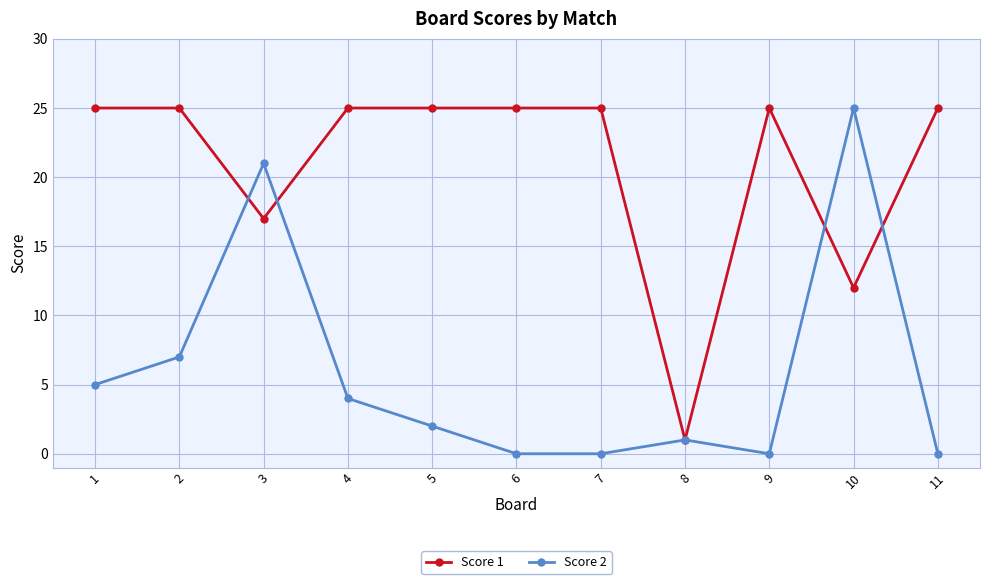

What is the highest value of the Score 1 series?

25